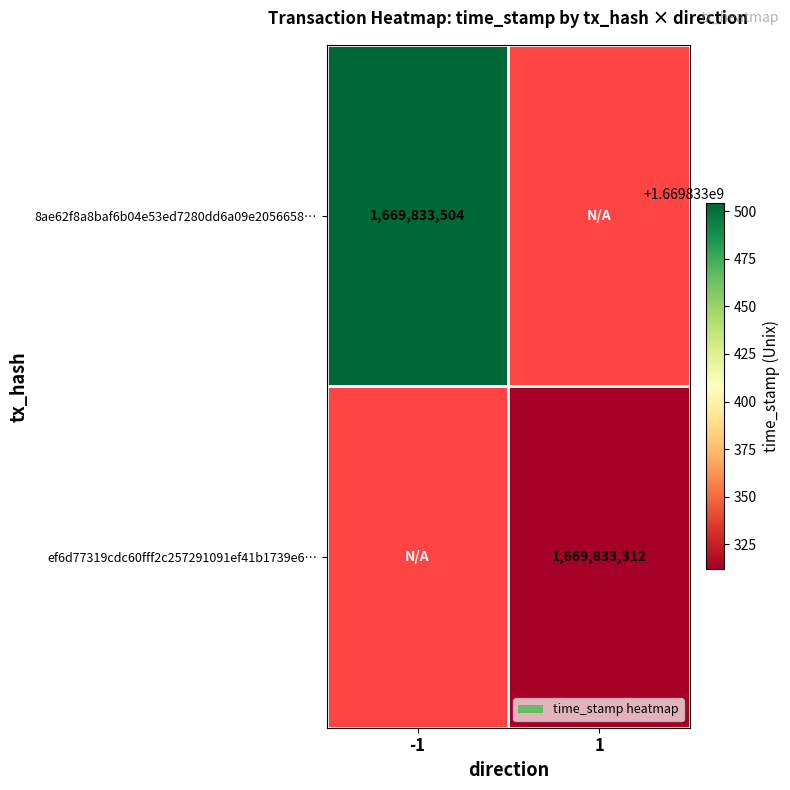

True or false: 8ae62f8a8baf6b04e53ed7280dd6a09e2056658 has a value of 1669833504 at -1.

True